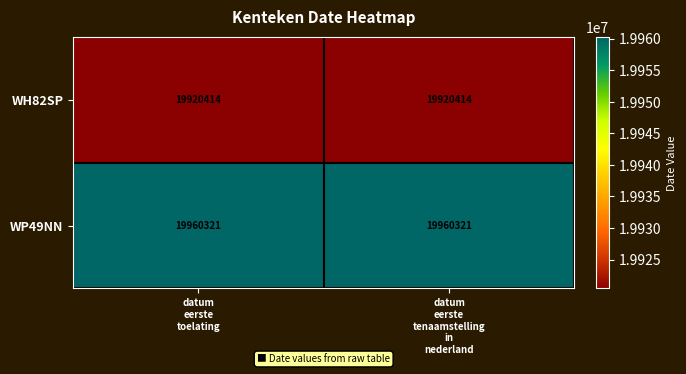

What is the total value across all series at datum
eerste
toelating?

39880735